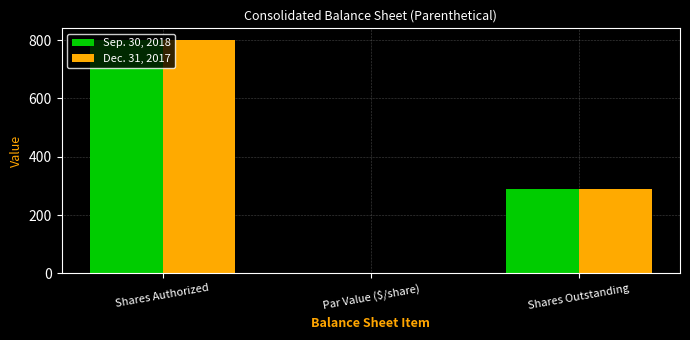

Where does the Dec. 31, 2017 series first go above 289?

Shares Authorized